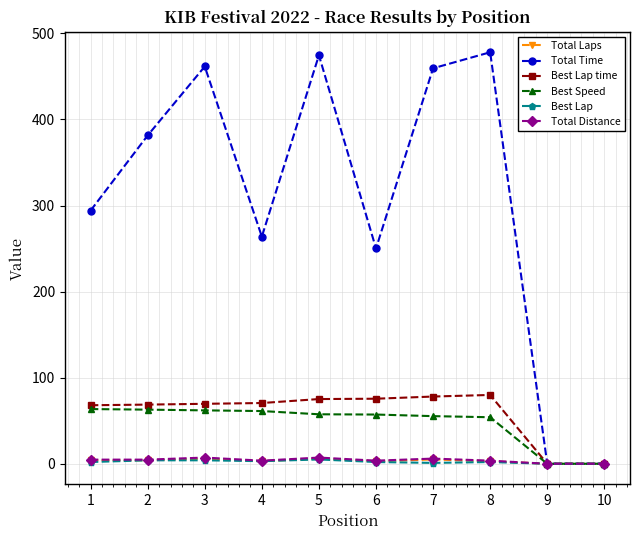

Which series has the largest total across all categories?

Total Time